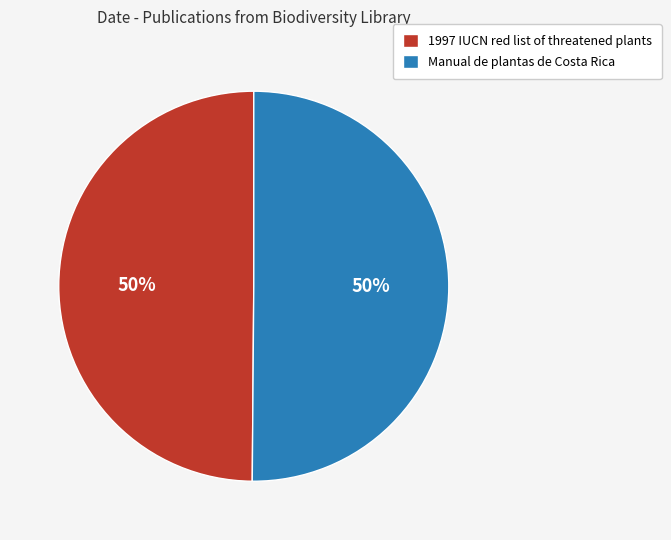

Is the sum of Manual de plantas de Costa Rica and 1997 IUCN red list of threatened plants greater than half?

Yes